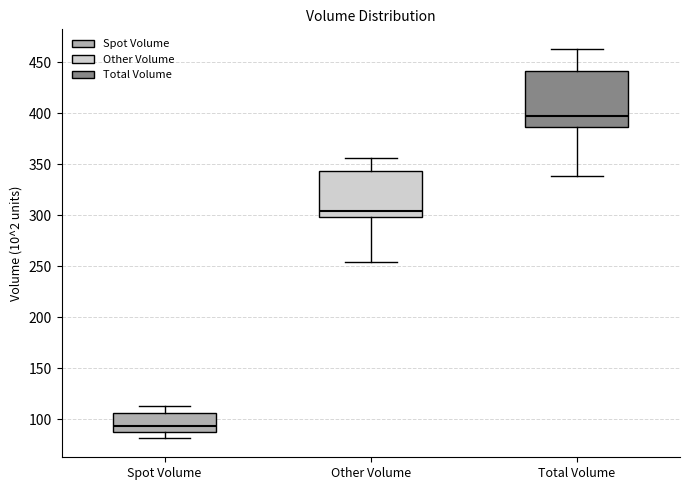

Comparing the boxes themselves (not the whiskers), which one is the tallest?

Total Volume